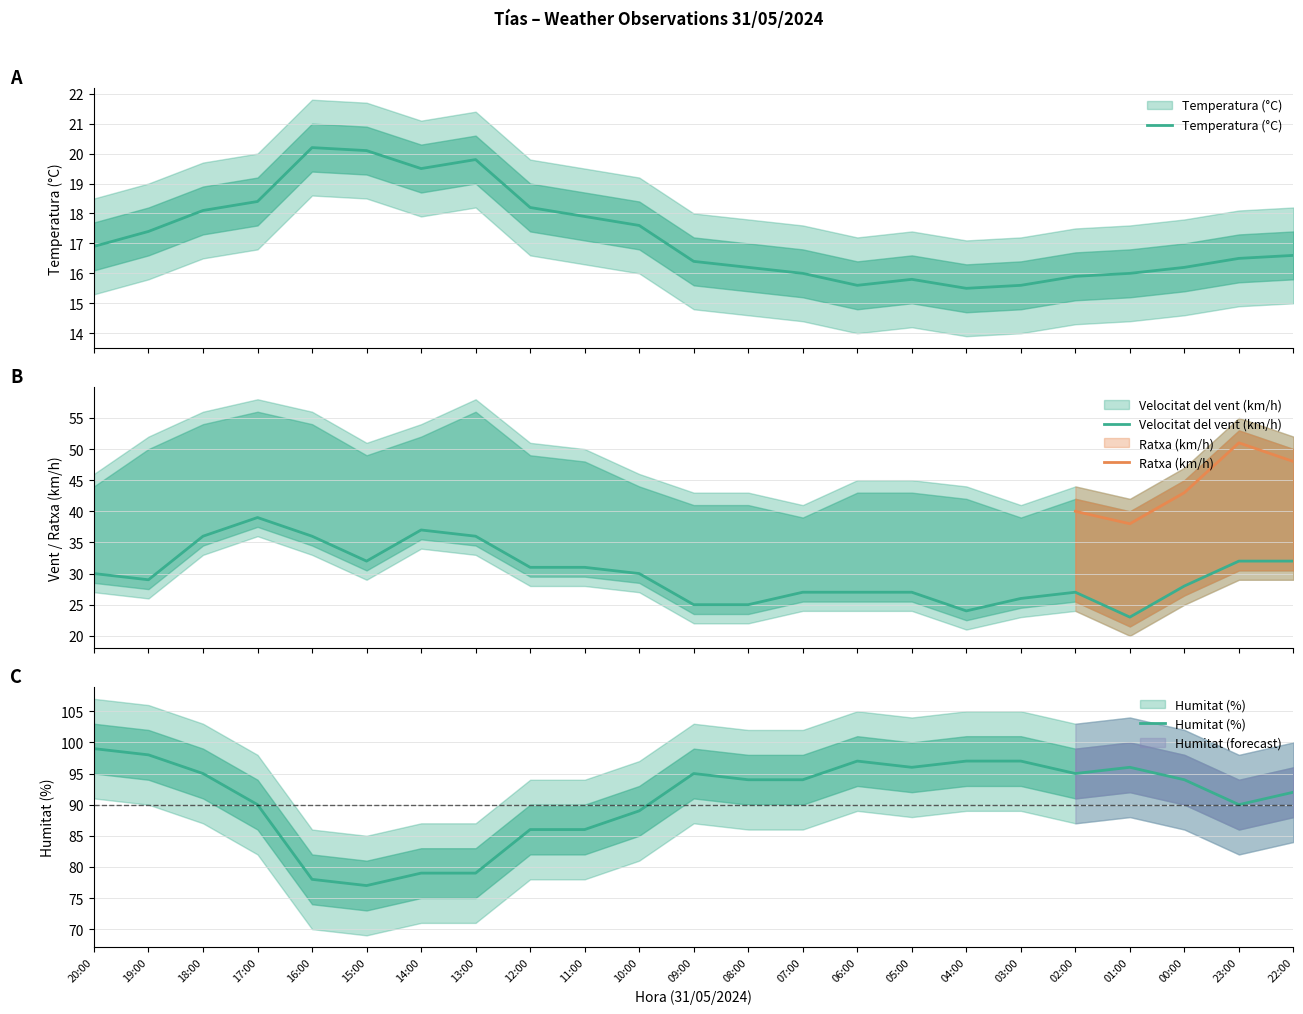

True or false: Humitat (%) and Velocitat del vent (km/h) intersect in this chart.

False